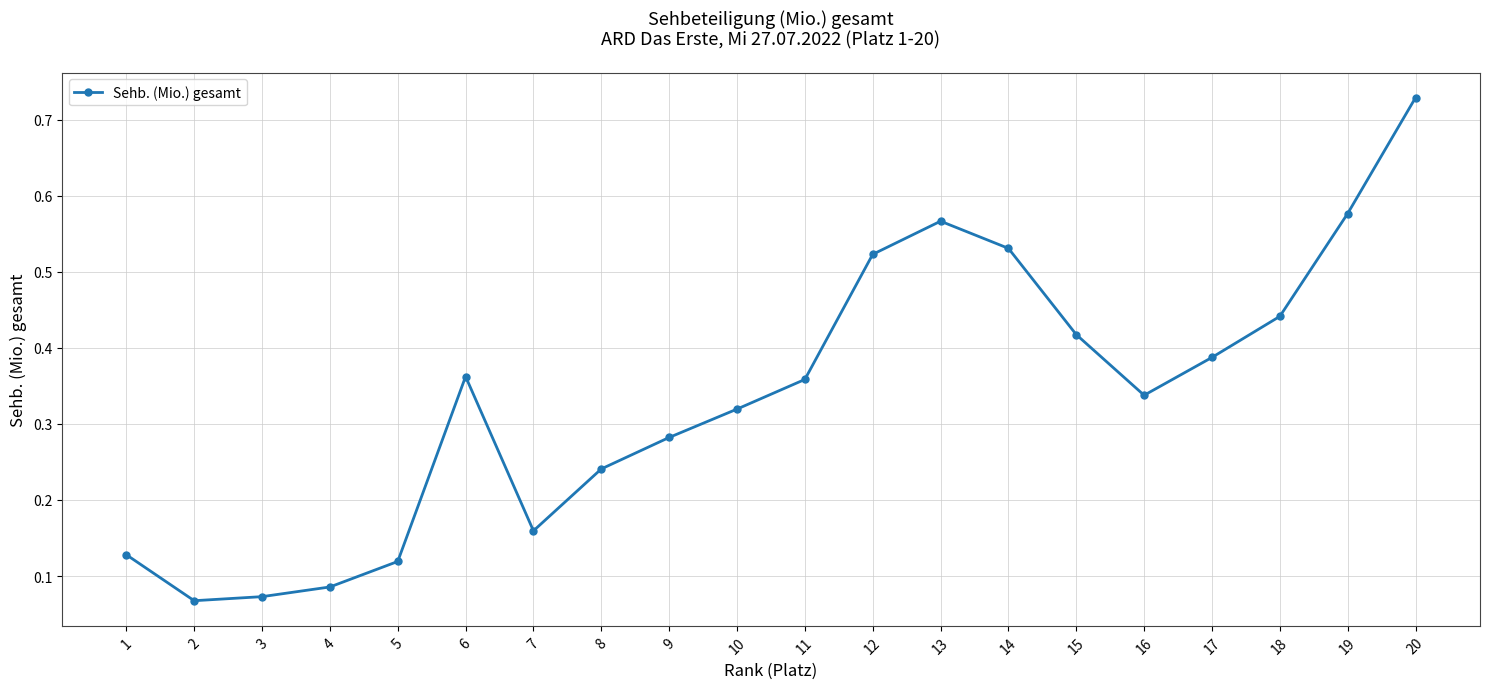

What is the sum of the values at 17 and 18?

0.8